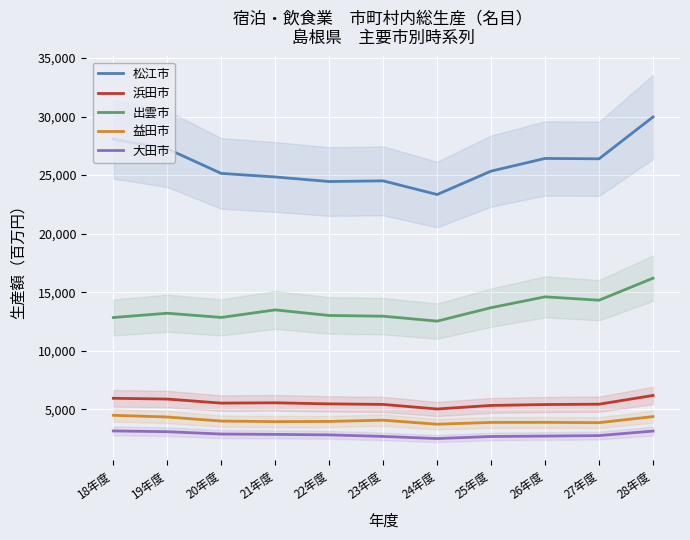

How many lines are shown in the chart?

5